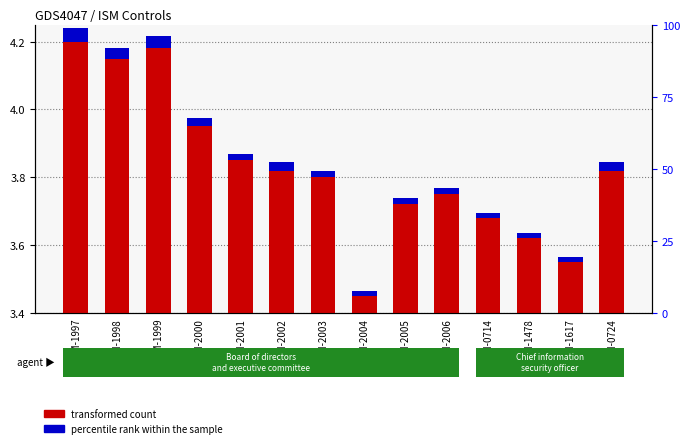

What is the label of the 7th bar from the left?

ISM-2003